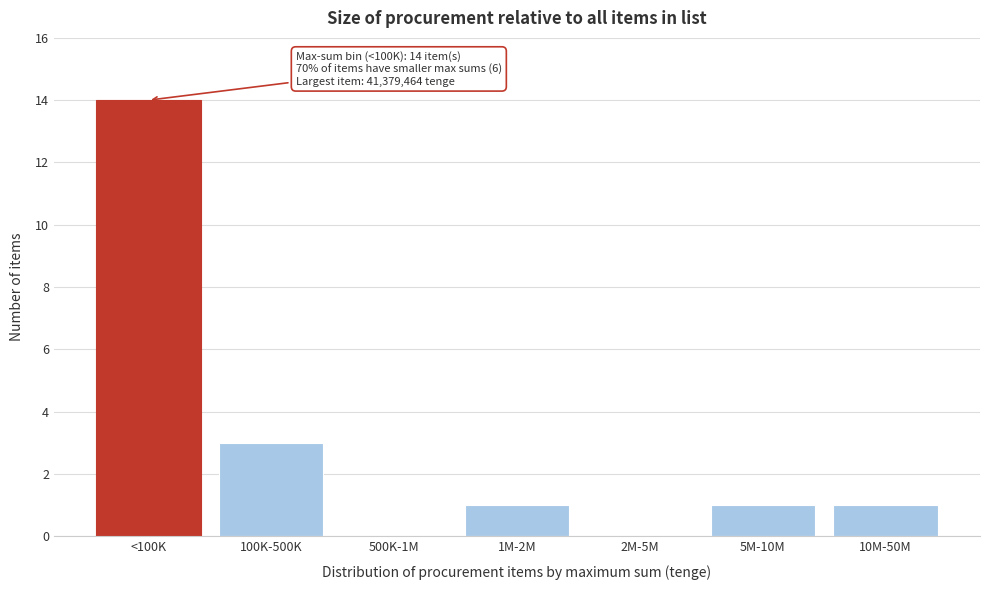

Reading right to left, extract all data points from this chart.

10M-50M=1	5M-10M=1	2M-5M=0	1M-2M=1	500K-1M=0	100K-500K=3	<100K=14